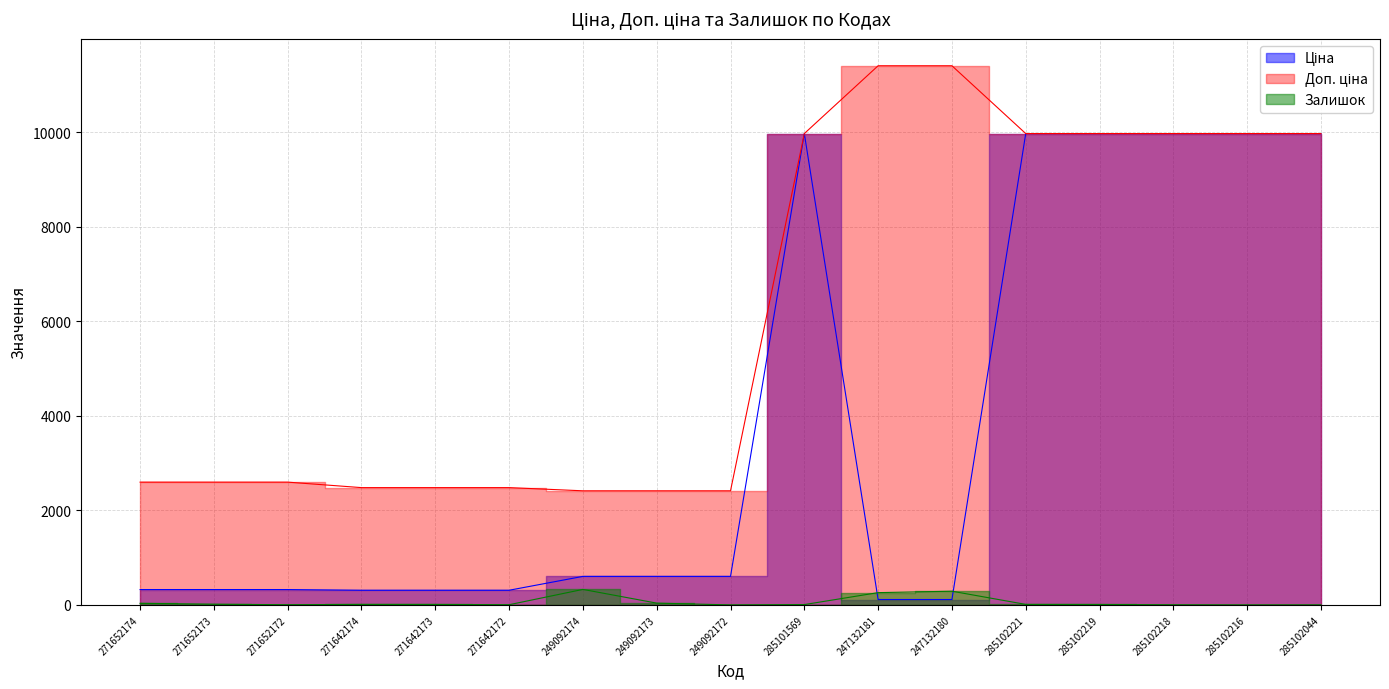

How many lines are shown in the chart?

3